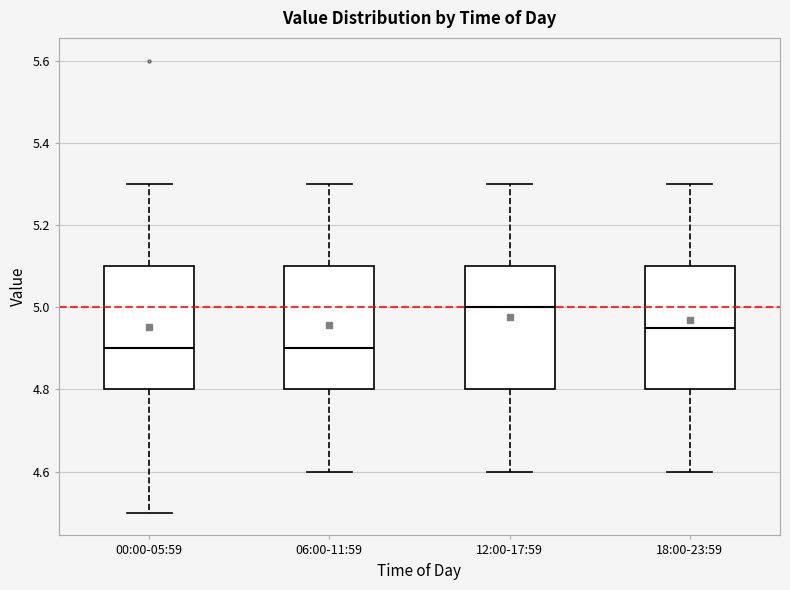

Reading left to right, read every box against the y-axis: the position of its median line, the range the box covers, and the ends of its whiskers. The values are not printed on the chart, so give them approximately, as read against the axis.

00:00-05:59: median 4.90, box 4.80 to 5.10, whiskers 4.50 to 5.30
06:00-11:59: median 4.90, box 4.80 to 5.10, whiskers 4.60 to 5.30
12:00-17:59: median 5.00, box 4.80 to 5.10, whiskers 4.60 to 5.30
18:00-23:59: median 4.96, box 4.80 to 5.10, whiskers 4.60 to 5.30